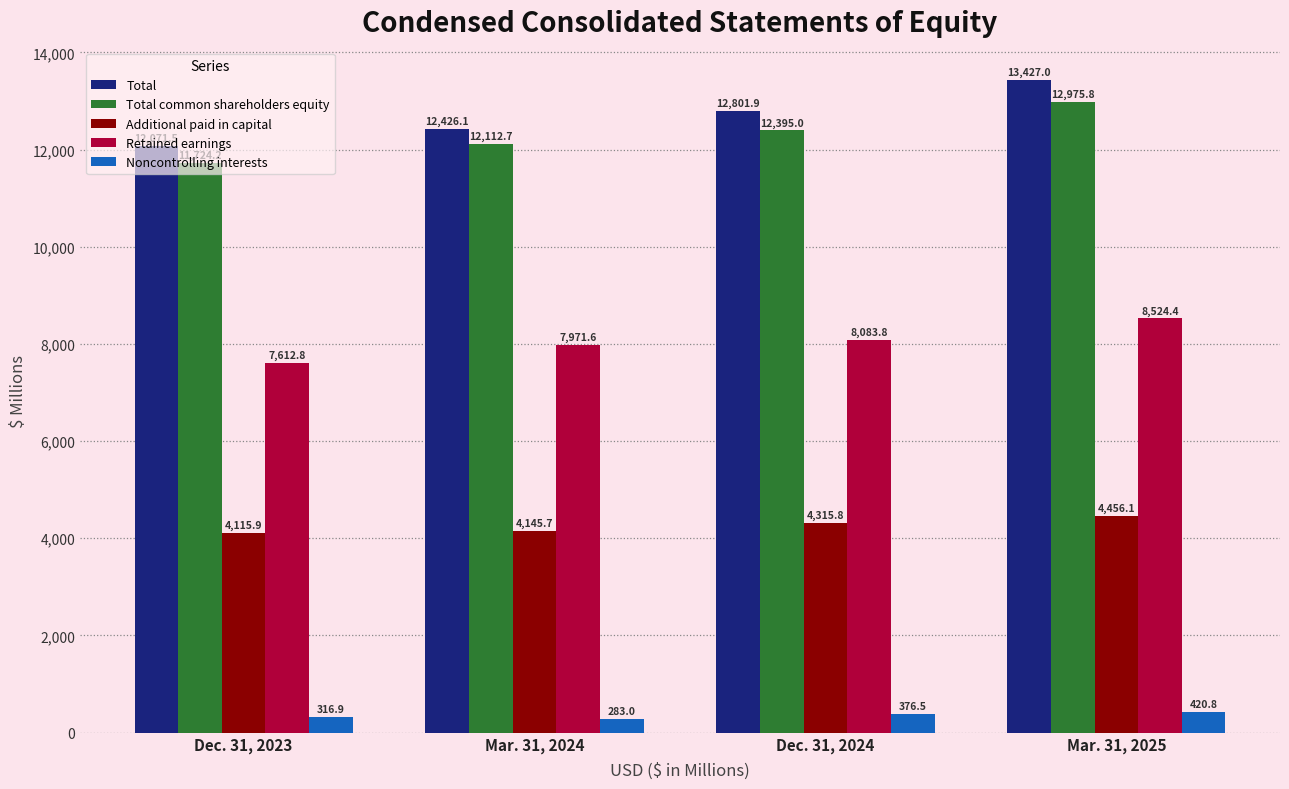

Read the Total value at Mar. 31, 2025.

13427.0